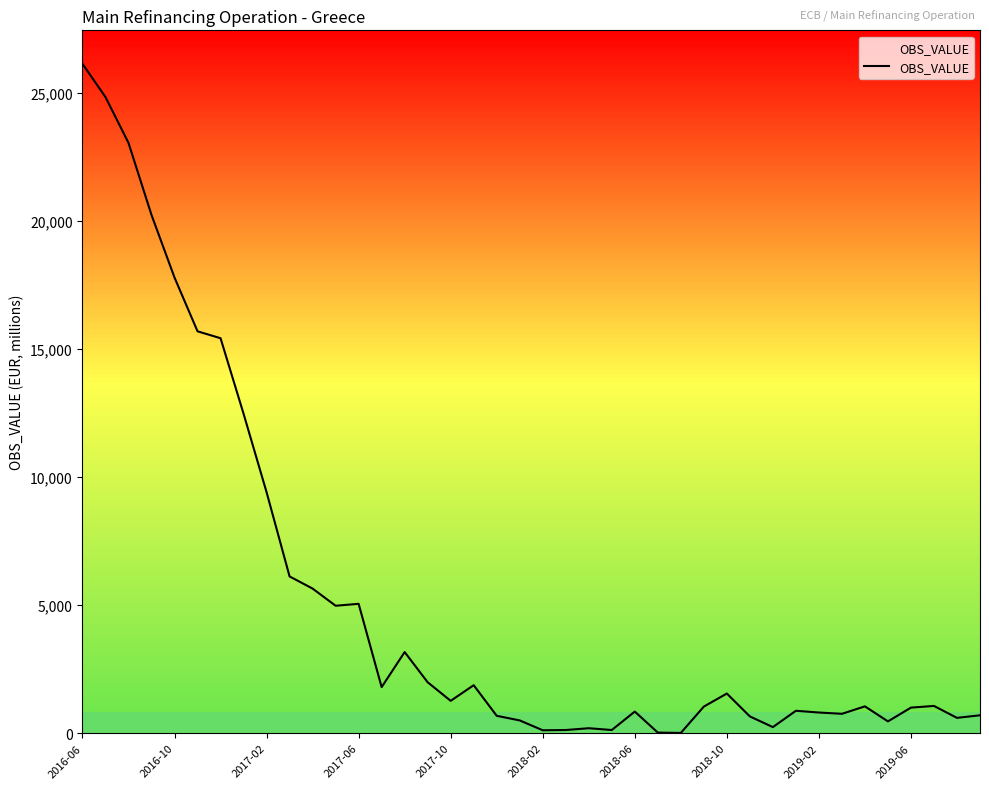

What is the difference between the maximum and minimum values?

26139.0